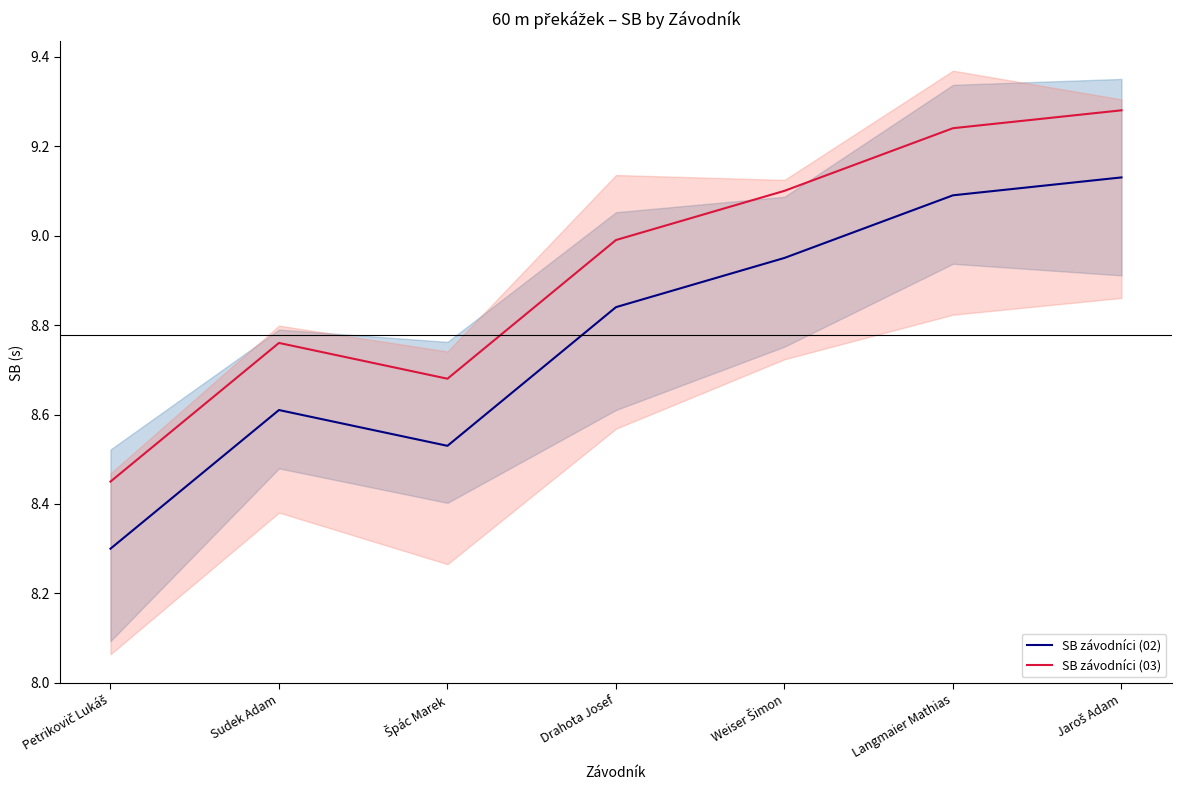

What position from the right is Sudek Adam?

6